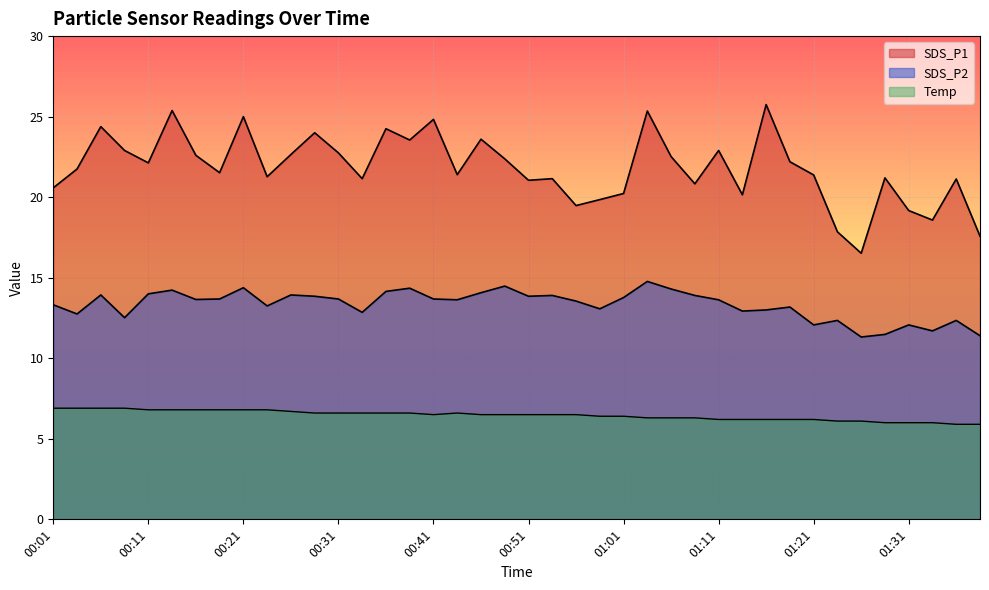

At which category does SDS_P1 reach its first local peak?

00:06